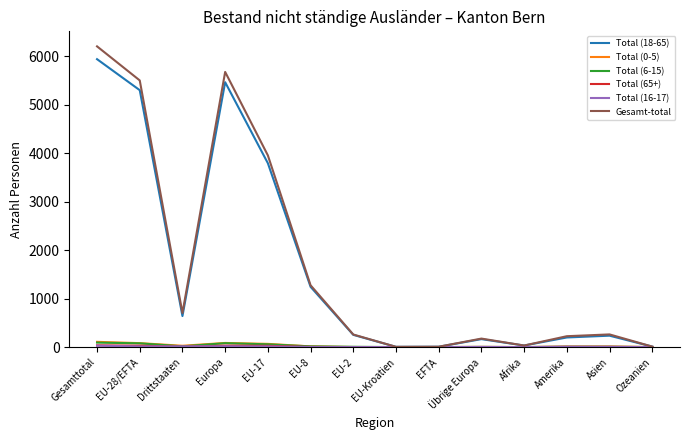

Is the value of Total (6-15) at EU-Kroatien greater than the value of Total (18-65) at EU-8?

No